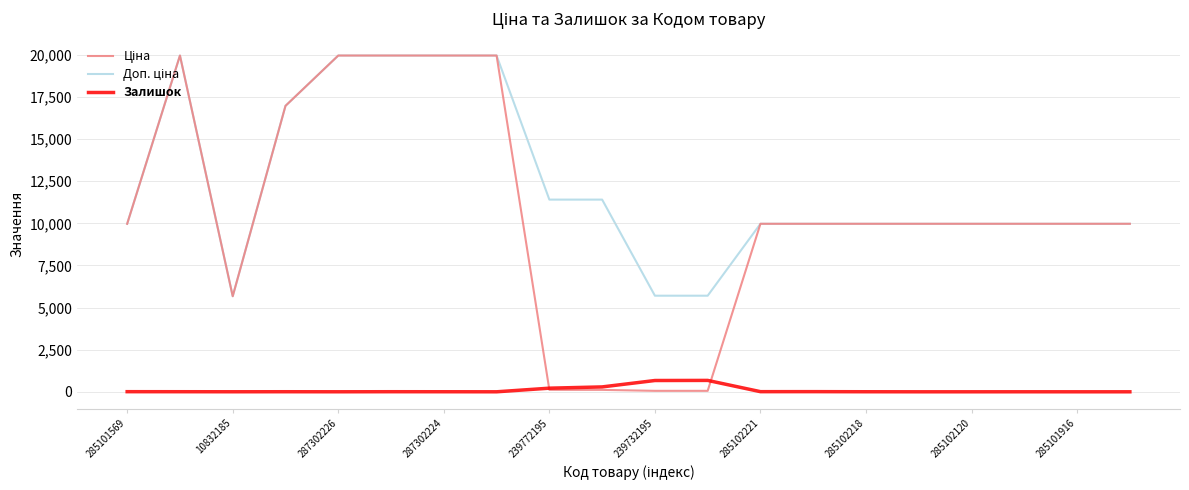

What is the maximum value shown in the chart?

19964.2